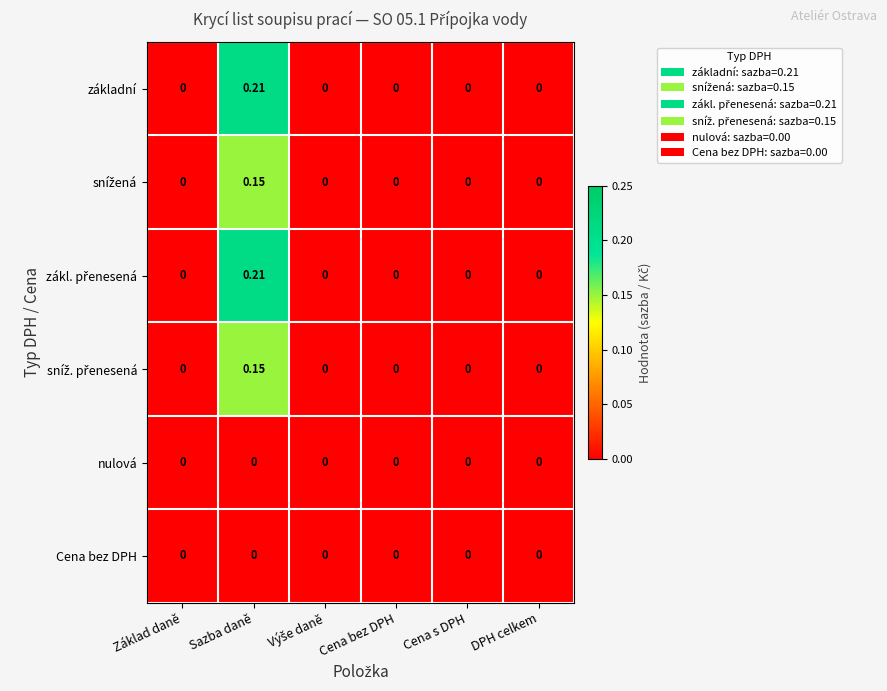

At which category is the sum across all series the highest?

Sazba daně